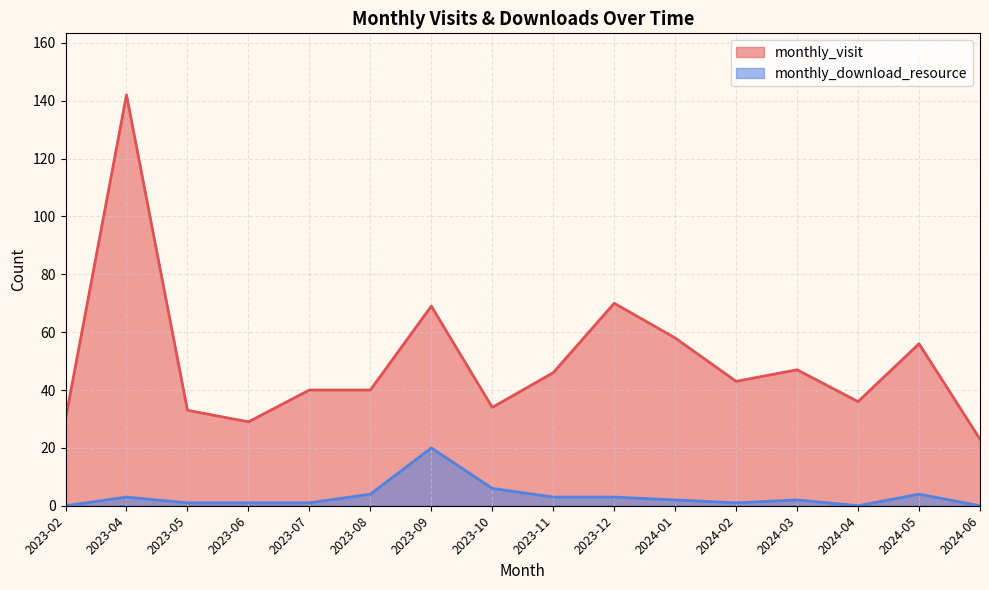

What is the greatest value displayed?

142